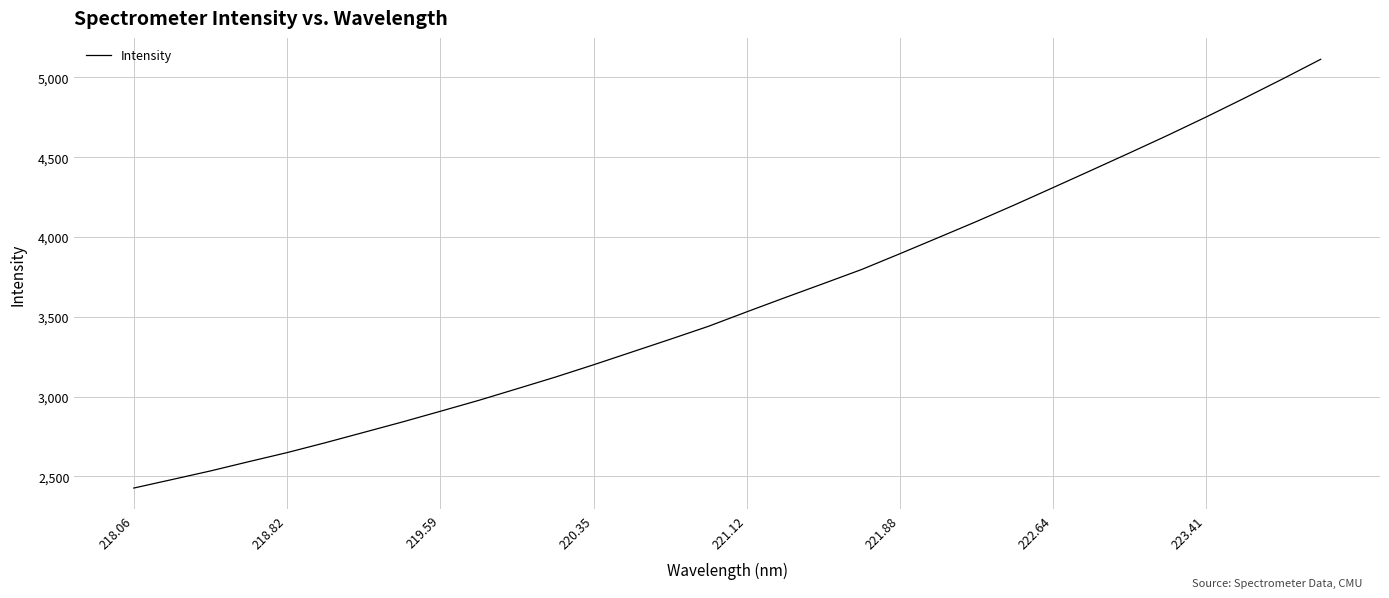

What is the greatest value displayed?

5113.4